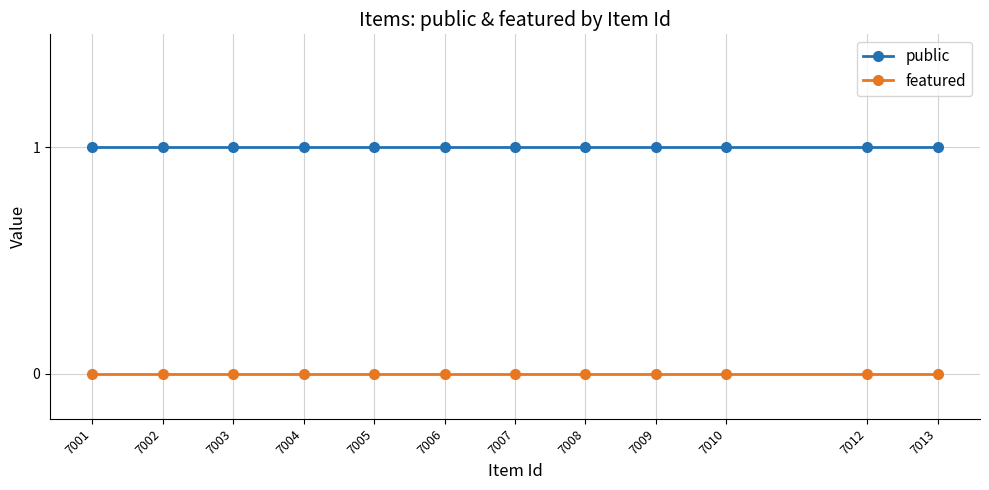

What is the total value across all series at 7001?

1